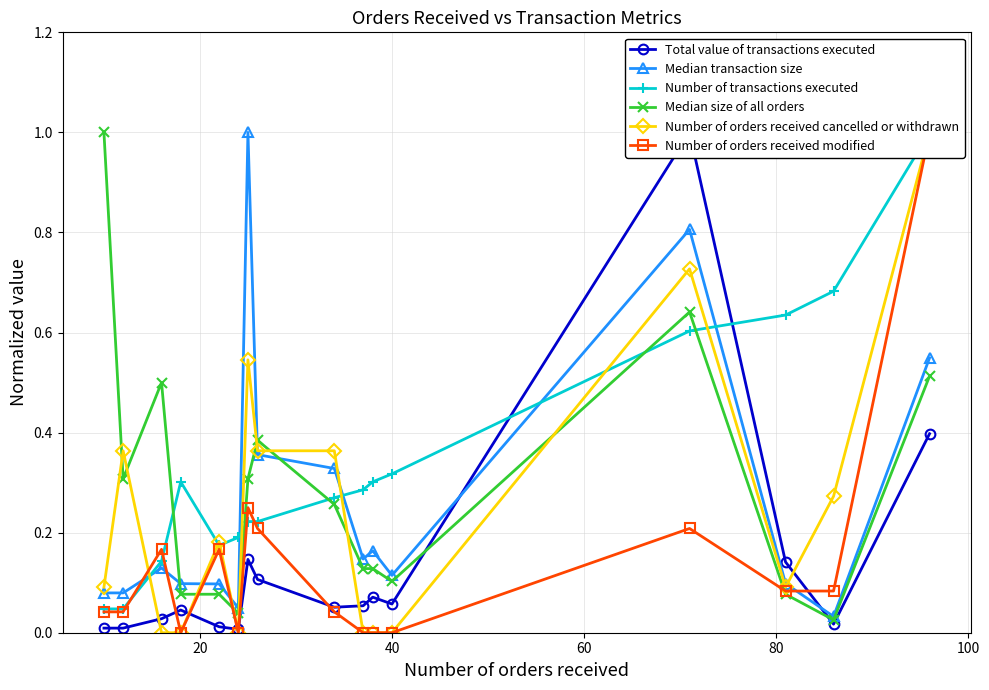

What is the sum of all Median size of all orders values?

4.6